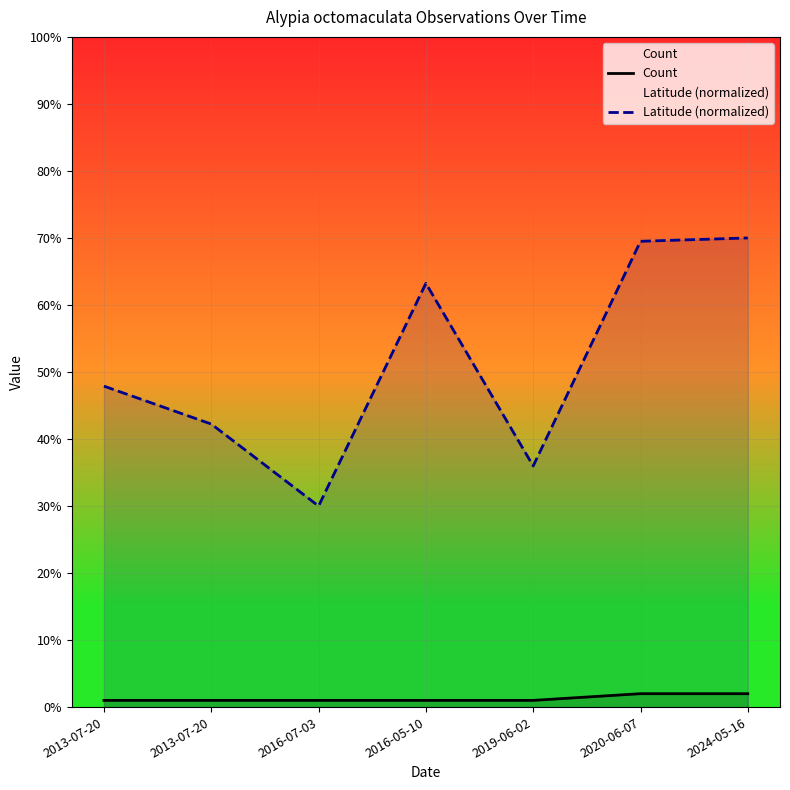

True or false: Latitude (normalized) has a value of 70.0 at 2024-05-16.

True